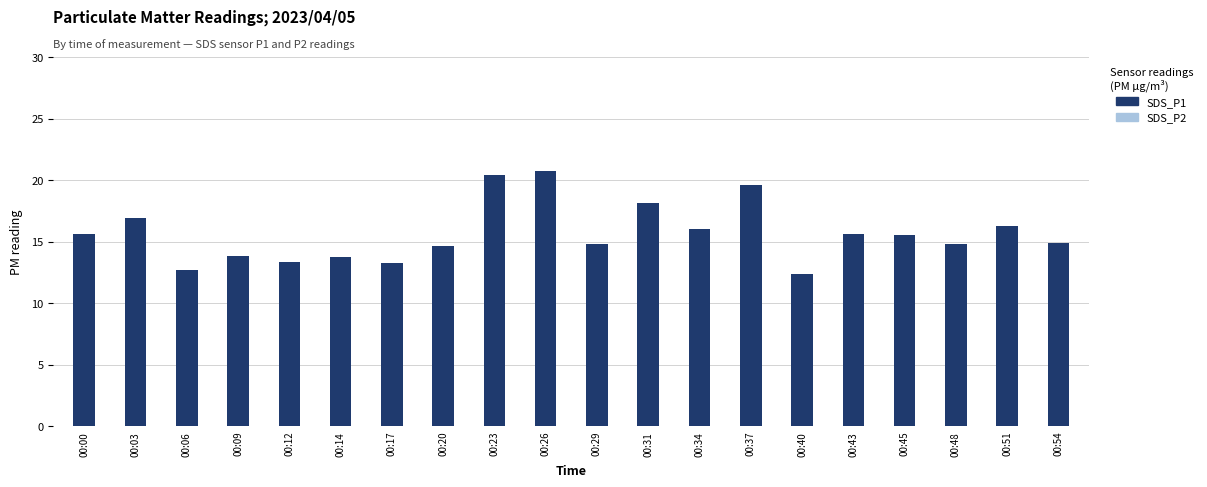

Reading left to right, what are all the values shown in this chart?

SDS_P1: 15.6	16.9	12.7	13.8	13.3	13.8	13.2	14.6	20.4	20.8	14.8	18.2	16.0	19.6	12.4	15.6	15.5	14.8	16.2	14.9
SDS_P2: 9.1	8.3	7.8	8.1	8.1	8.5	8.8	8.7	11.3	11.5	9.9	9.3	9.8	9.6	8.8	9.2	8.9	9.0	8.9	9.2